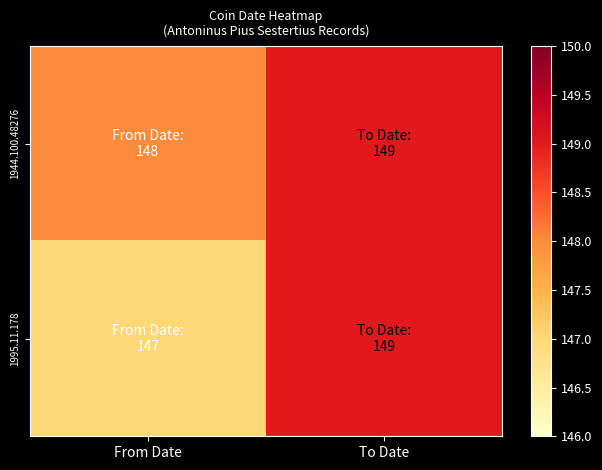

Between To Date and From Date, which is larger?

To Date